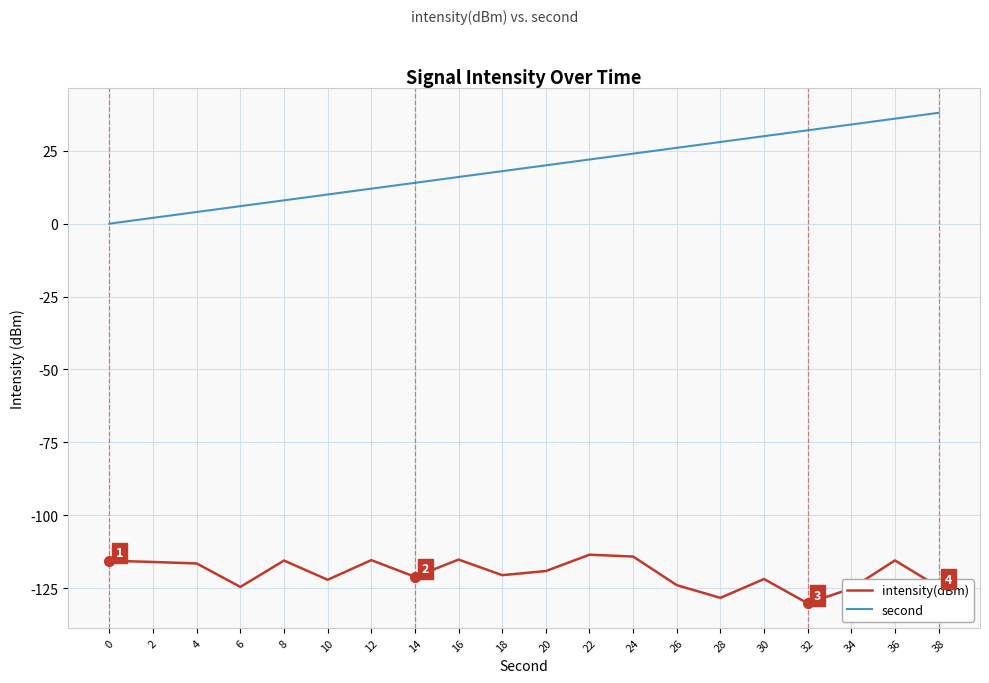

What is the total value across all series at 36?

-79.5